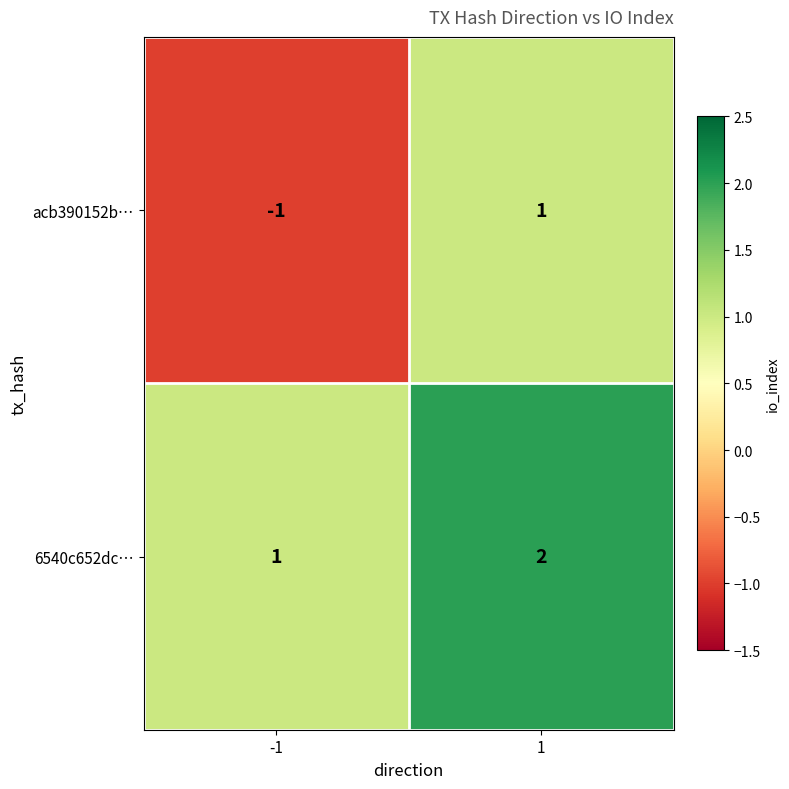

Which series has the widest spread of values?

acb390152b…